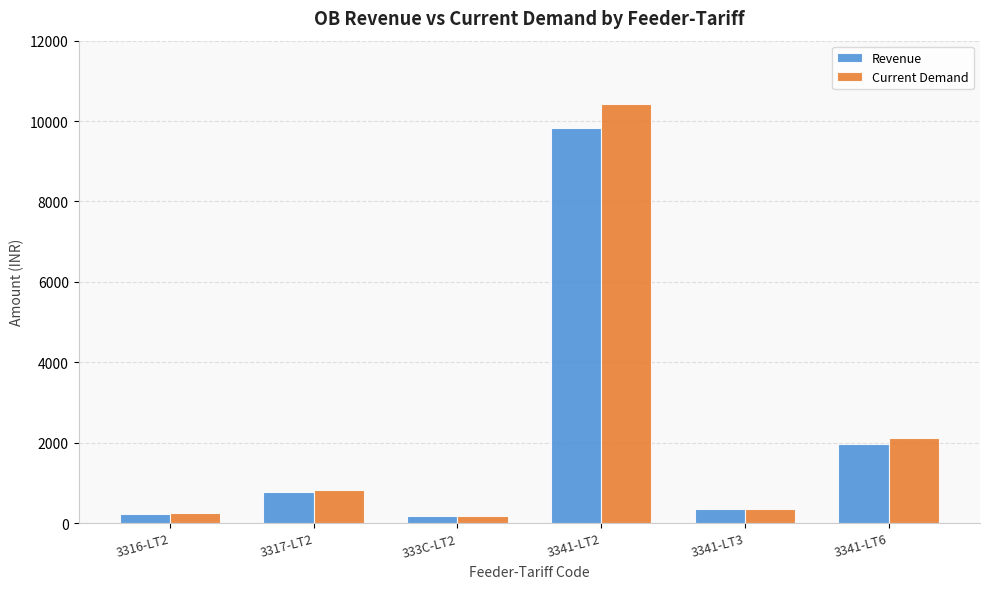

Which label corresponds to the largest value in the chart?

3341-LT2